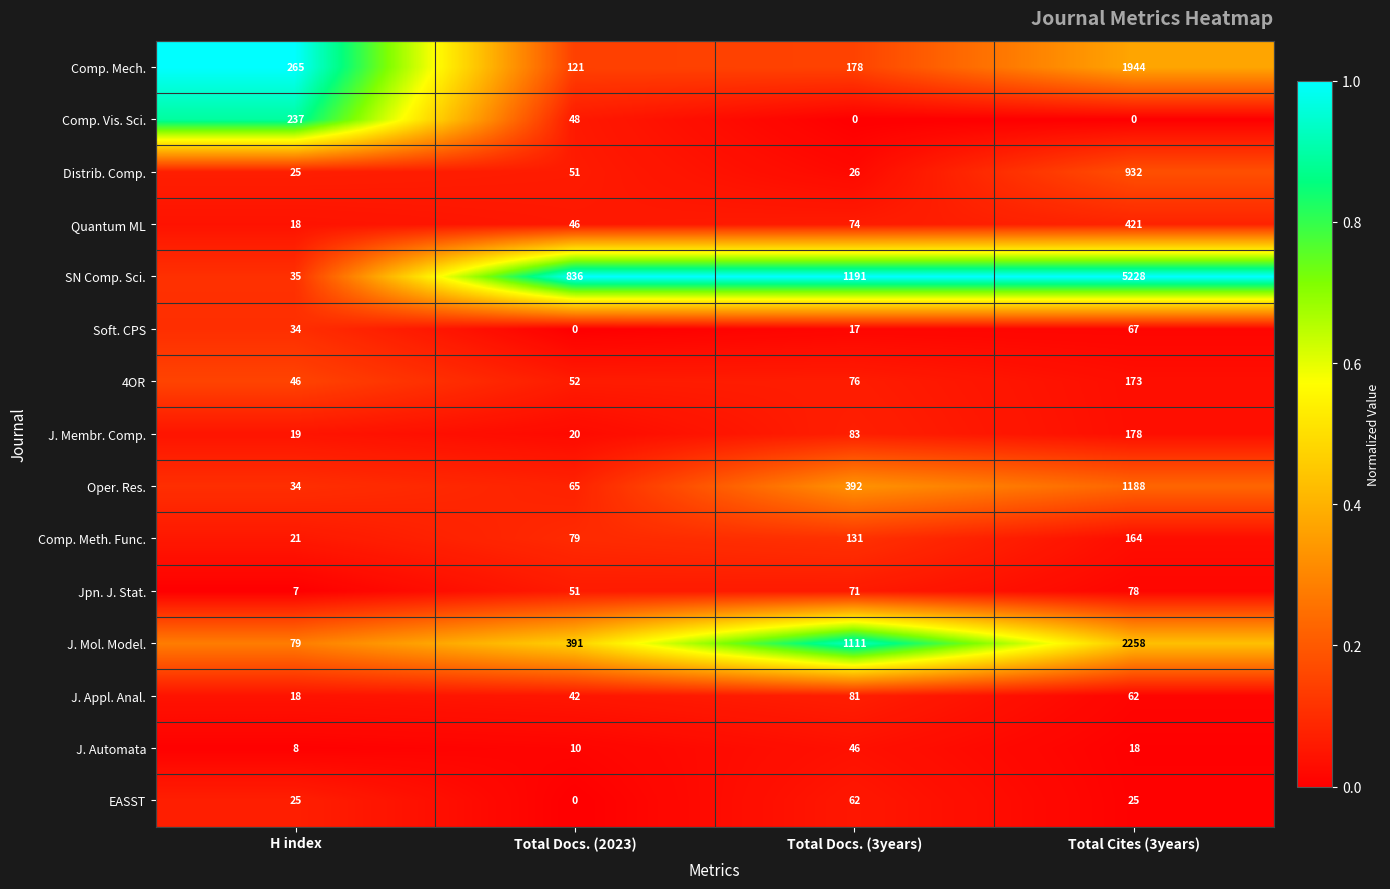

What is the difference between the highest and lowest values at Total Cites (3years)?

5228